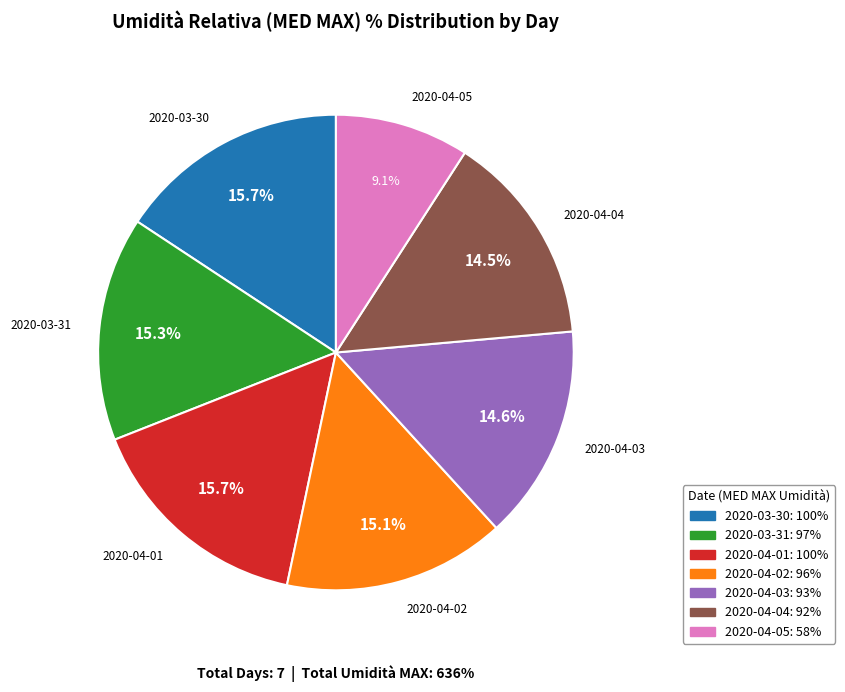

How many segments does this pie chart have?

7